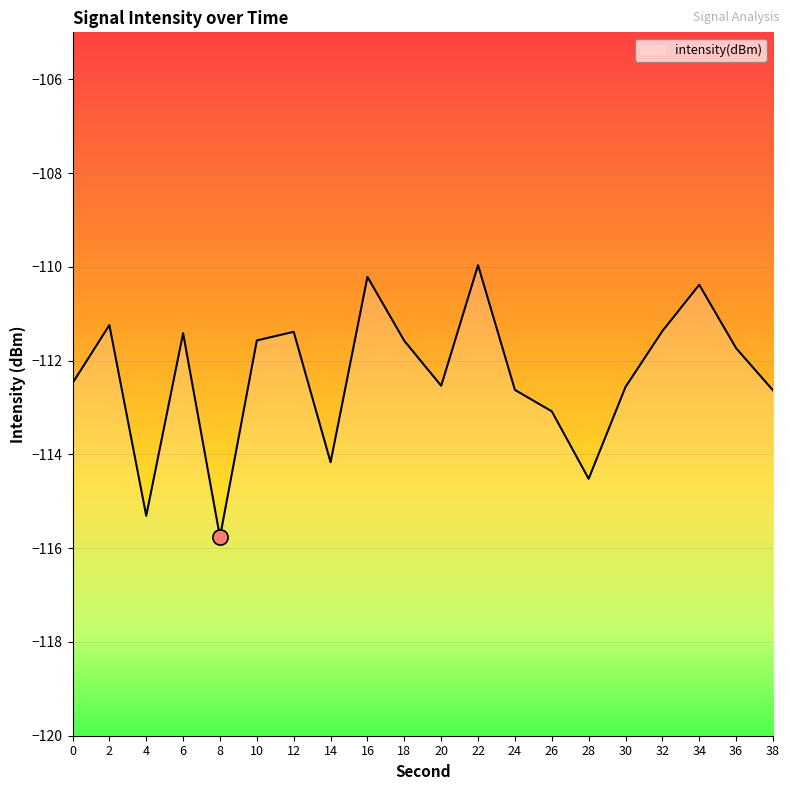

What is the change in value from 28 to 30?

+2.0